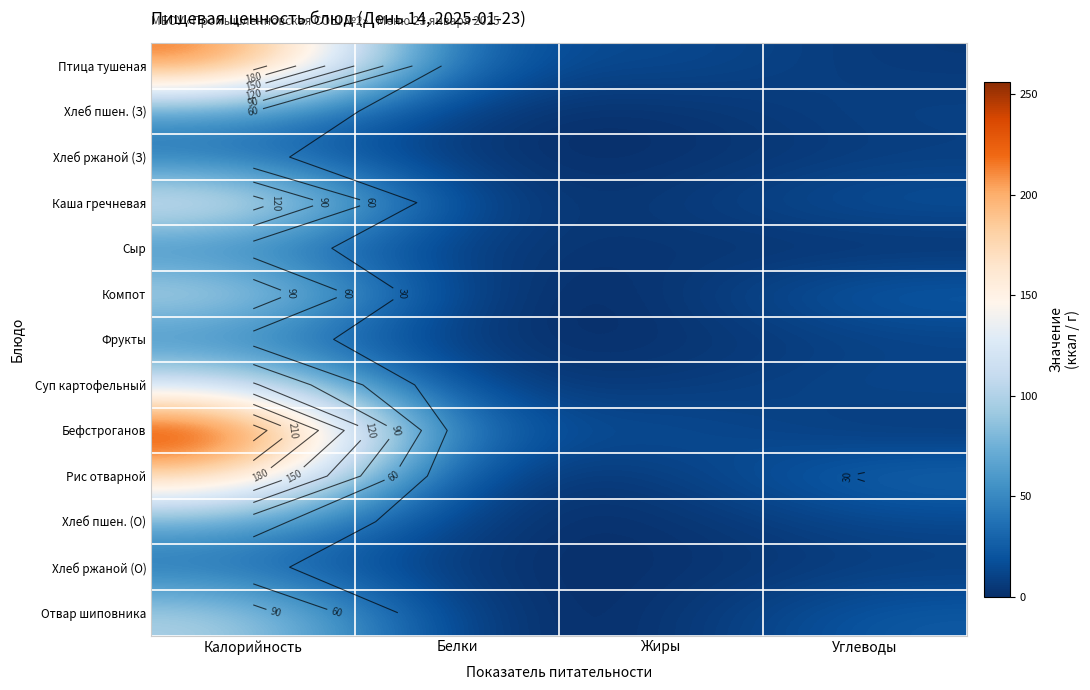

What is the sum of the Хлеб ржаной (З) values at Калорийность and Жиры?

36.5